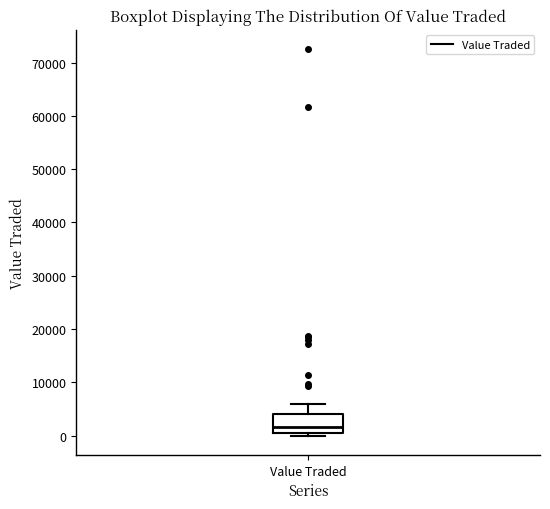

Transcribe this box plot: give where the median line is, the range the box spans, and where the two whiskers end, as read against the y-axis. The values are not printed on the chart, so give them approximately, as read against the axis.

median 2000, box 0 to 4000, whiskers 0 (just below the box's lower edge) to 6000